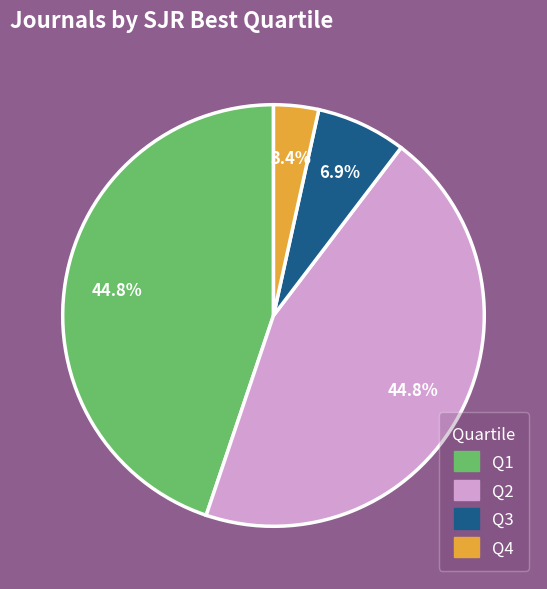

Is it true that Q4 is 13% of the pie?

False